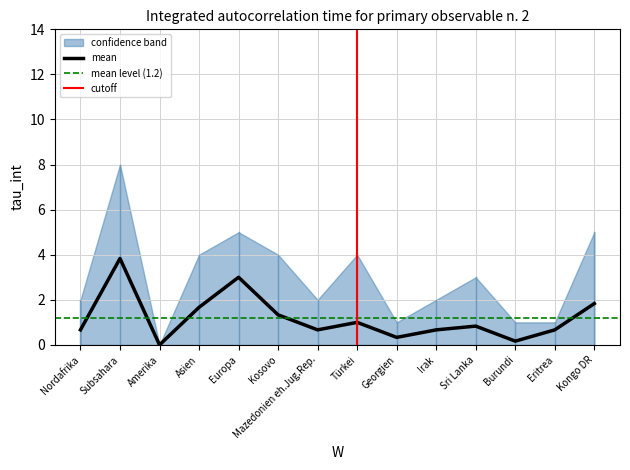

True or false: mean has a value of 0.7 at Mazedonien eh.Jug.Rep..

True